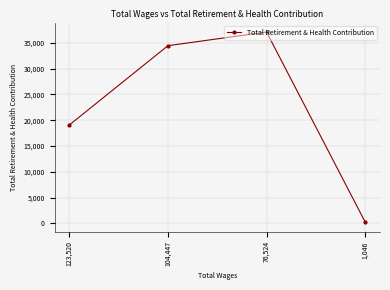

Where is the first local maximum?

76,524